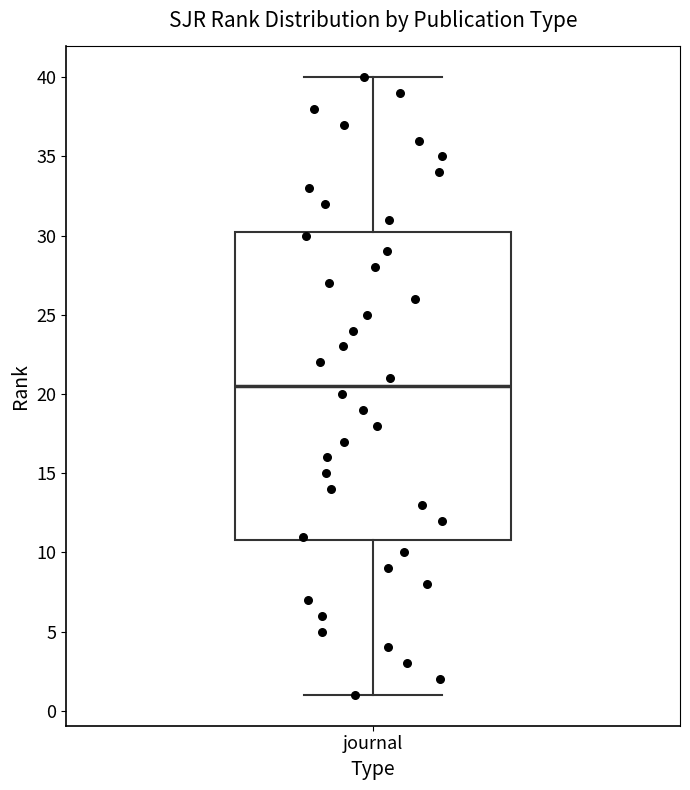

Read this box plot against the y-axis: the position of the median line, the range covered by the box, and the ends of both whiskers. The values are not printed on the chart, so give them approximately, as read against the axis.

median 20.5, box 11.0 to 30.5, whiskers 1.0 to 40.0